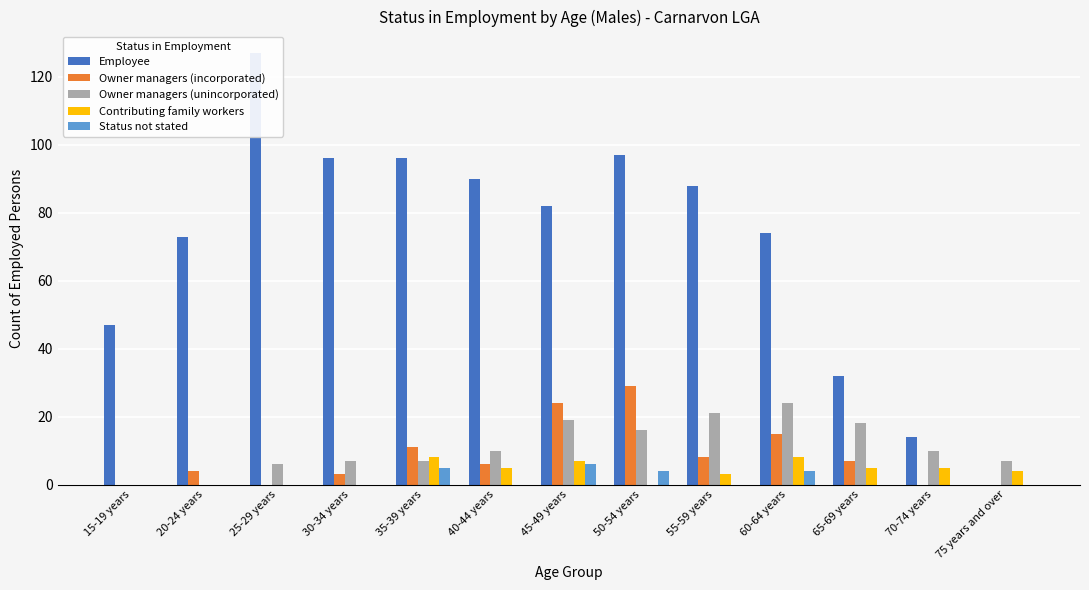

What is the label of the 2nd bar from the left?

20-24 years